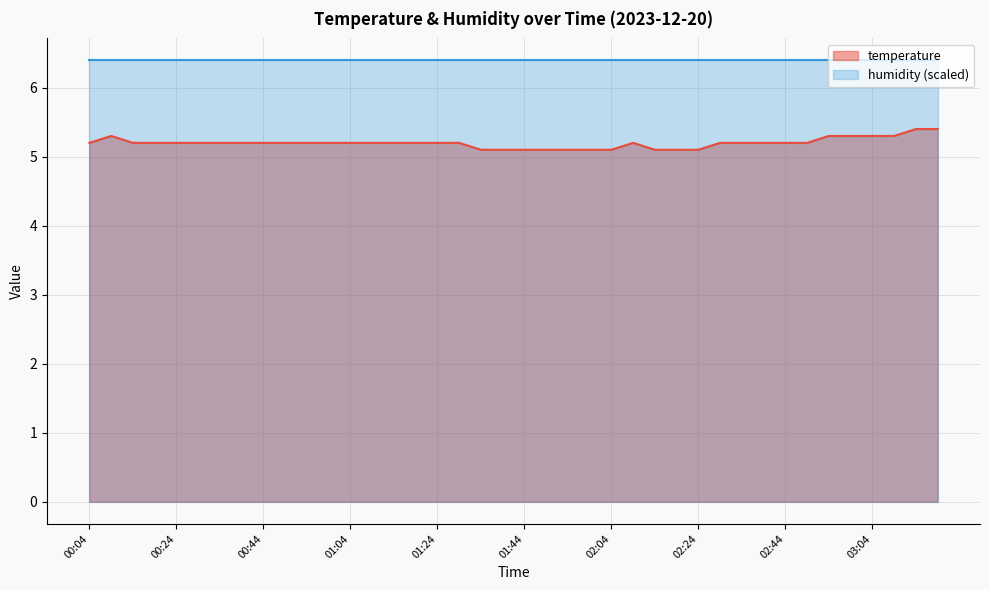

Rank the categories by value from lowest to highest.

01:34, 01:39, 01:44, 01:49, 01:54, 01:59, 02:04, 02:14, 02:19, 02:24, 00:04, 00:14, 00:19, 00:24, 00:29, 00:34, 00:39, 00:44, 00:49, 00:54, 00:59, 01:04, 01:09, 01:14, 01:19, 01:24, 01:29, 02:09, 02:29, 02:34, 02:39, 02:44, 02:49, 00:09, 02:54, 02:59, 03:04, 03:09, 03:14, 03:19